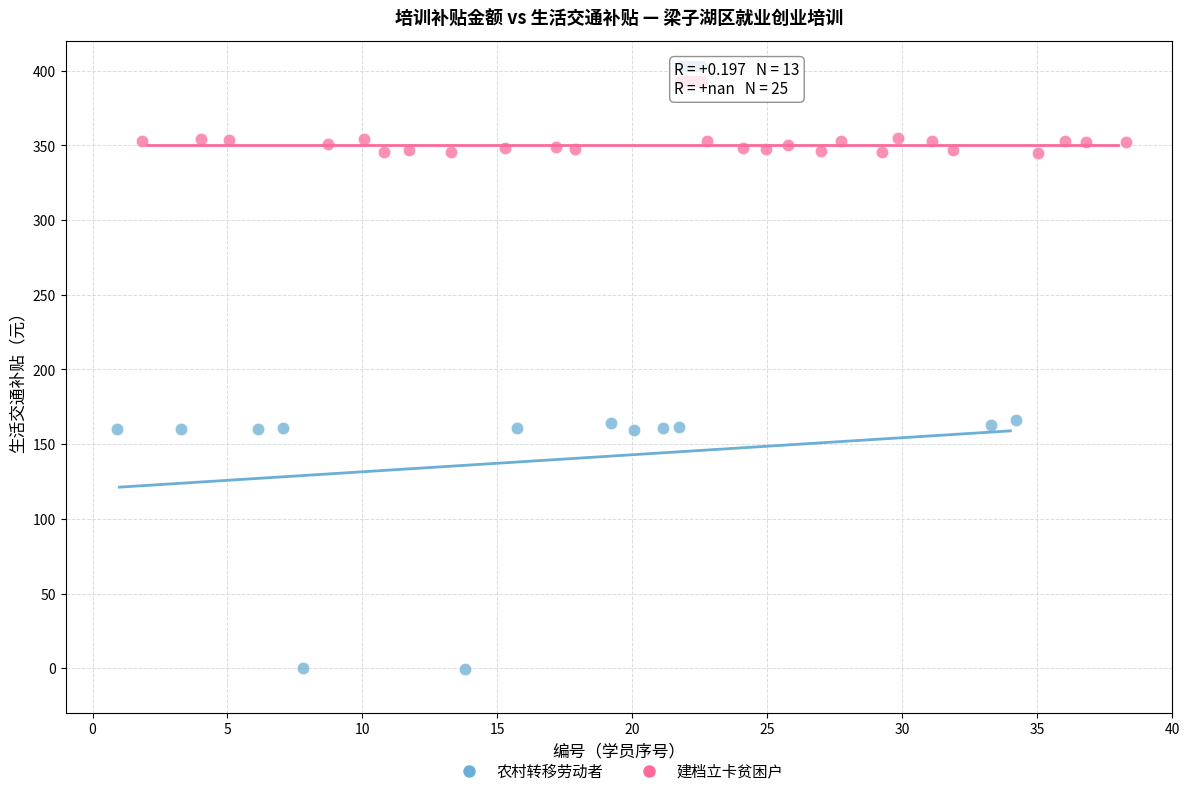

Which series contains the lowest Y value?

农村转移劳动者